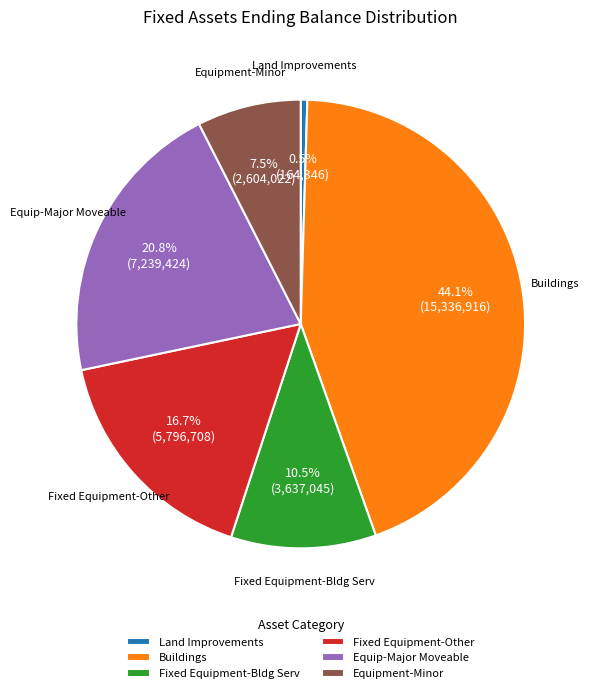

Does Equip-Major Moveable account for over 50% of the chart?

No